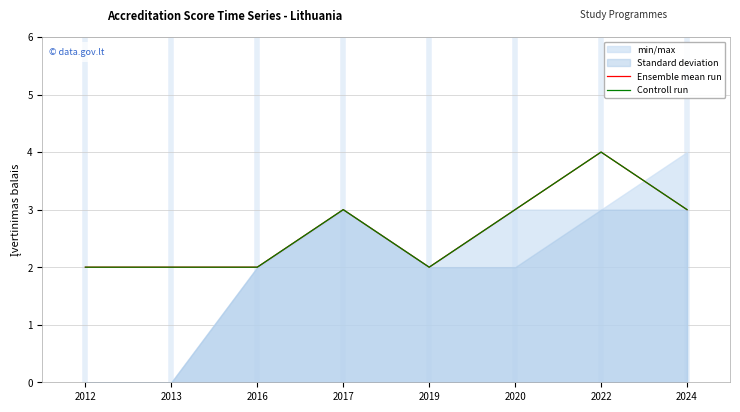

Is the value of Ensemble mean run at 2022 greater than the value of Controll run at 2013?

Yes